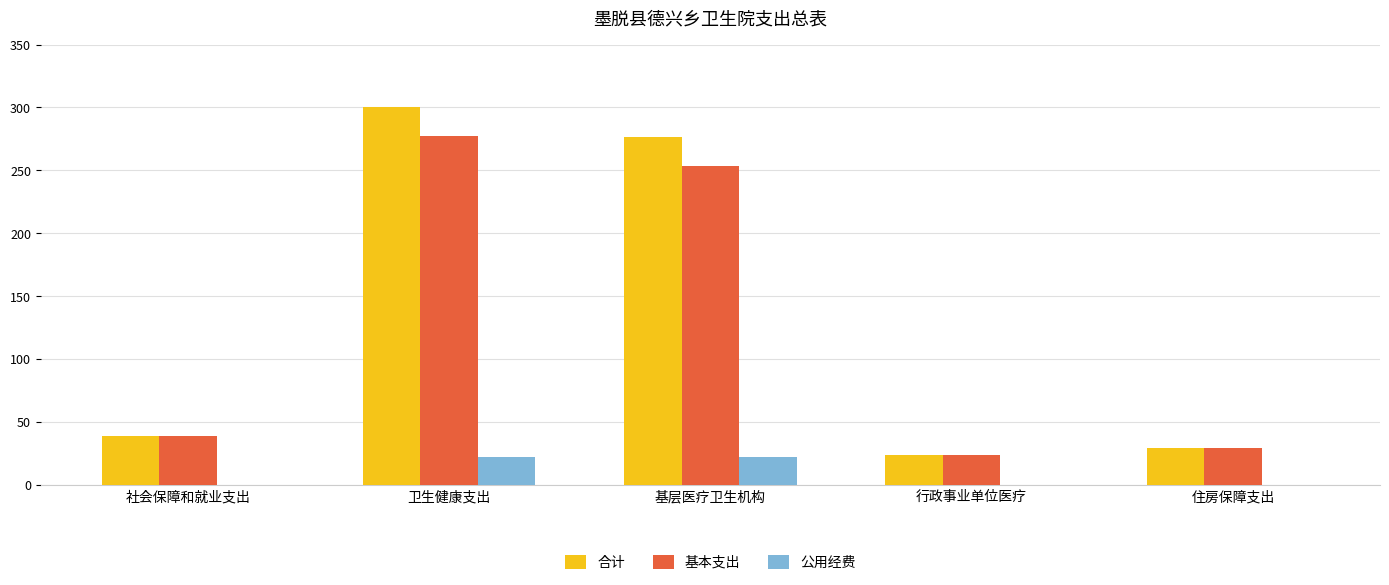

Where is 合计 nearest to the value 161?

基层医疗卫生机构